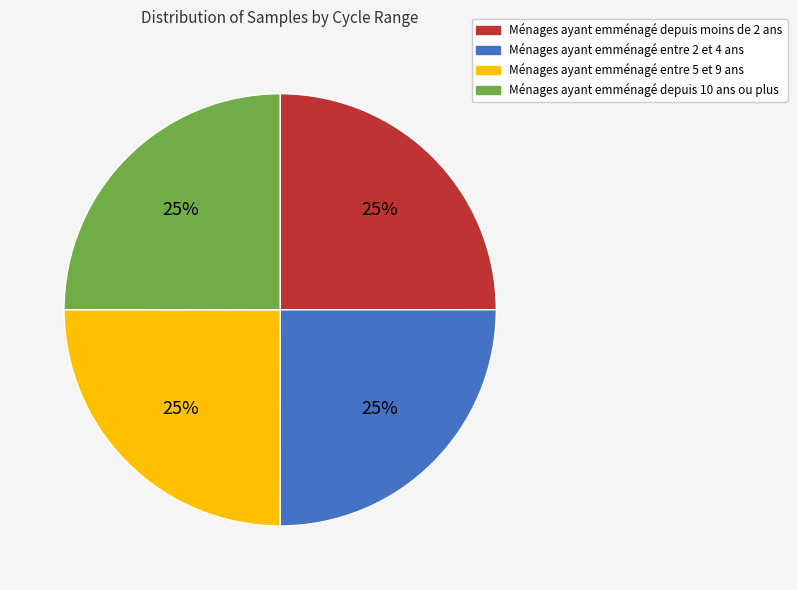

To the nearest percent, what portion does Ménages ayant emménagé depuis moins de 2 ans represent?

25%